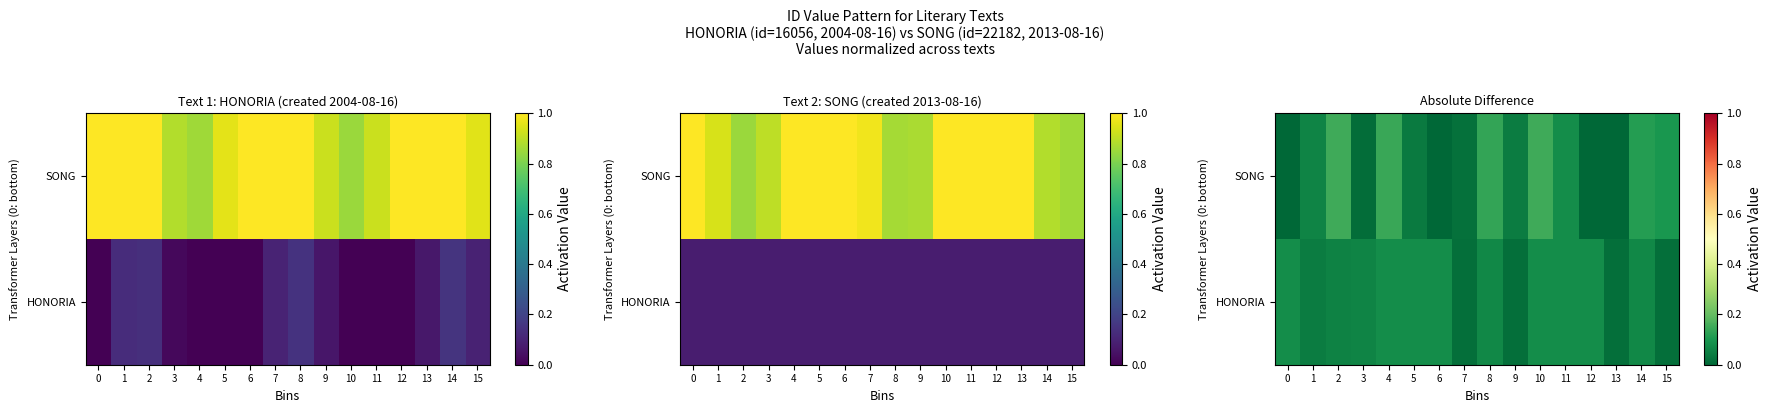

How many HONORIA values are between 0 and 1?

16